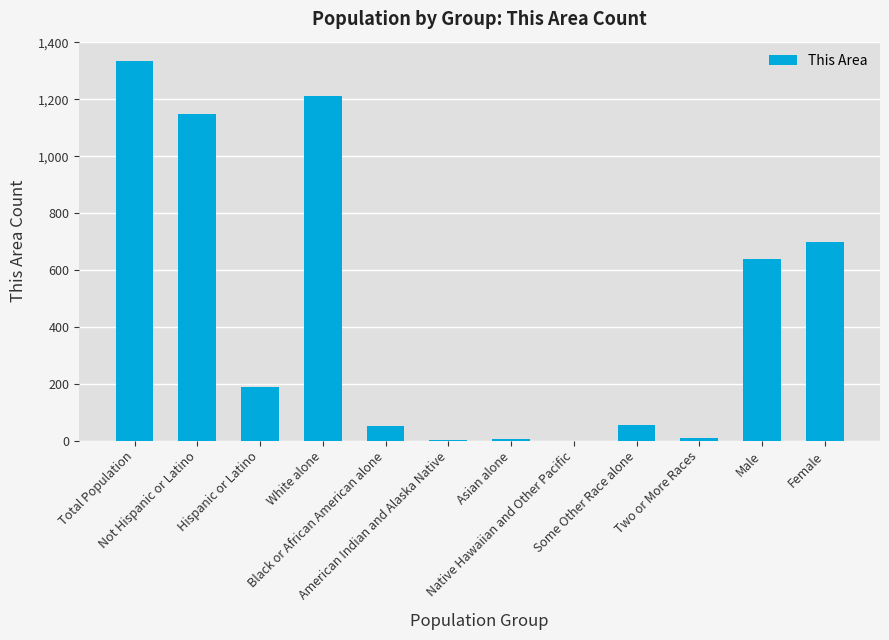

What is the maximum value shown in the chart?

1336